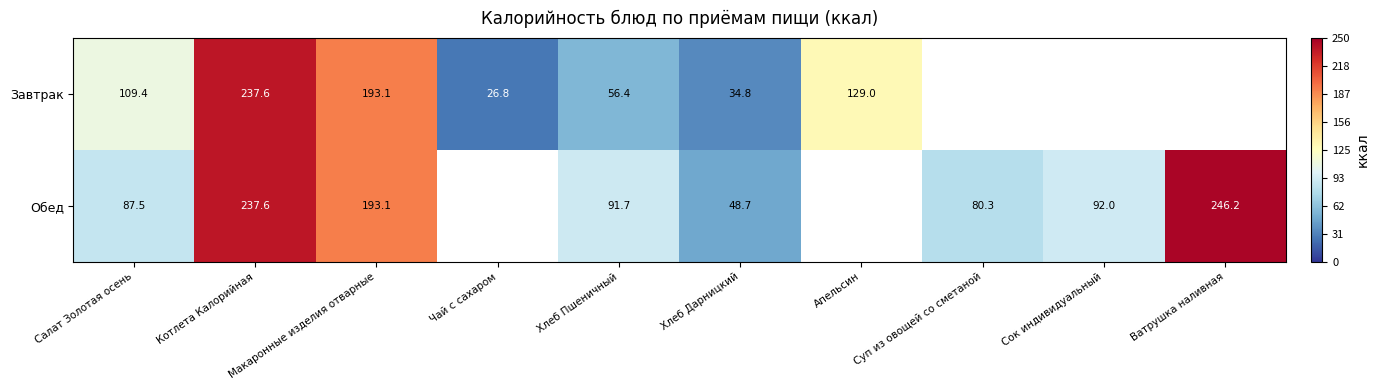

What is the lowest value of the Завтрак series?

26.8